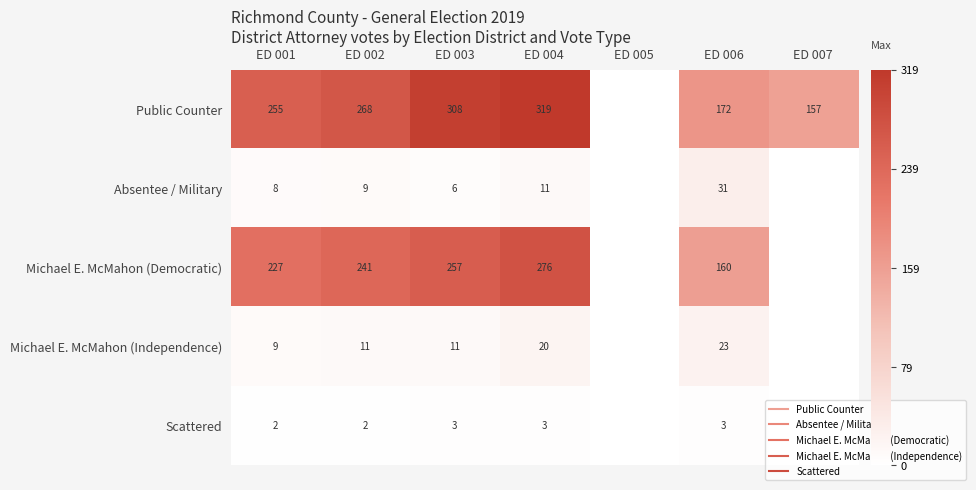

Is the value of Absentee / Military at ED 002 greater than the value of Public Counter at ED 005?

Yes